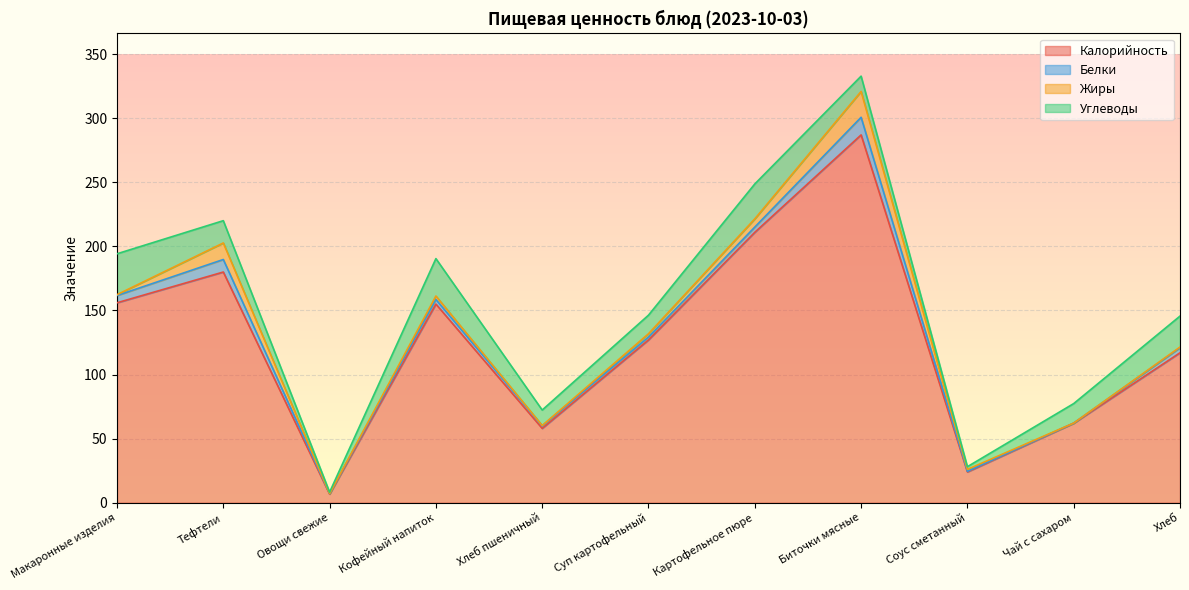

True or false: Углеводы has a value of 7.4 at Суп картофельный.

False